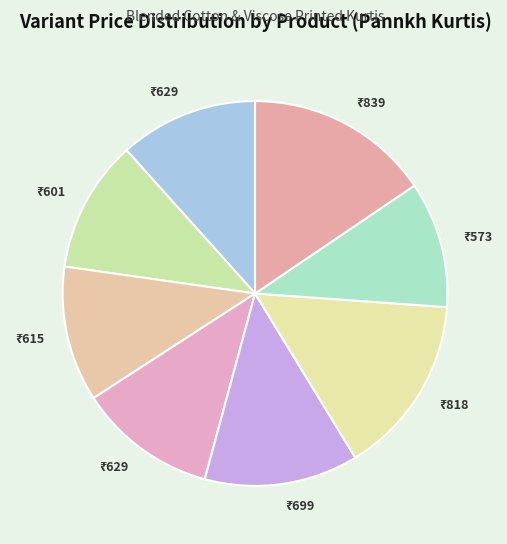

Count the number of slices in the pie.

8